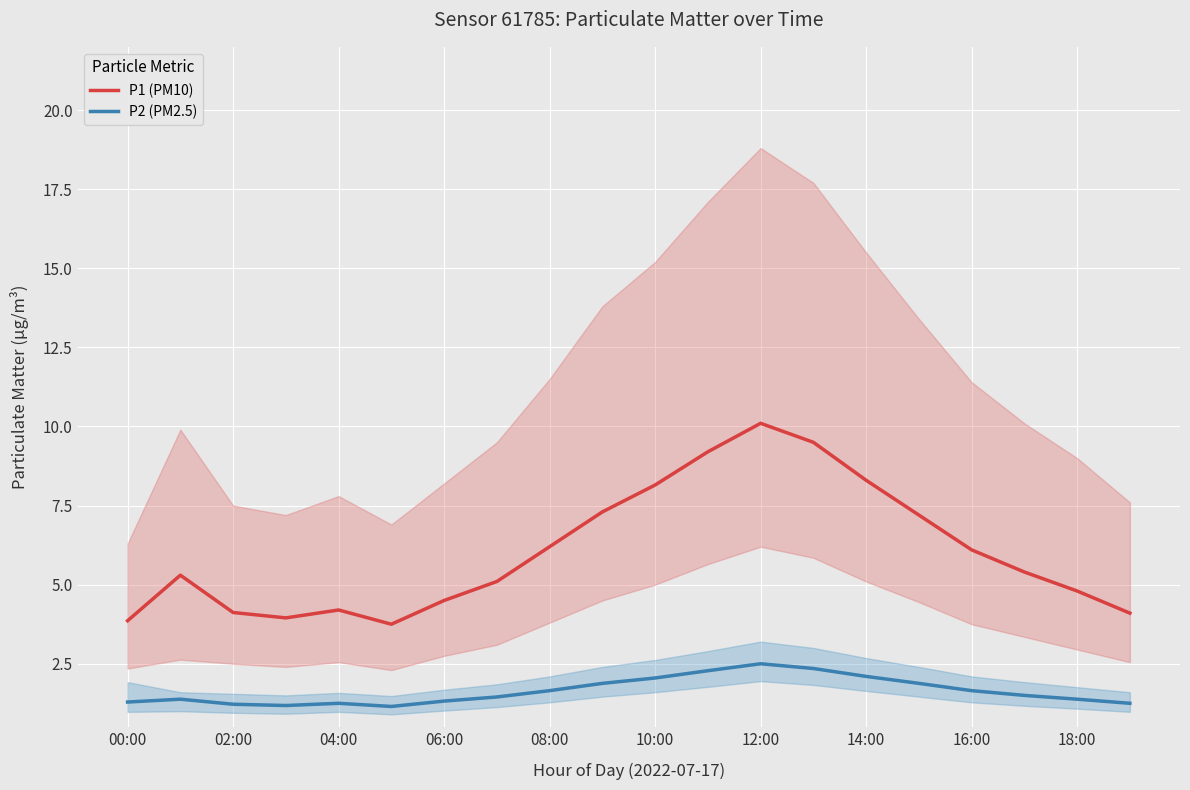

How many data points does each series have?

20